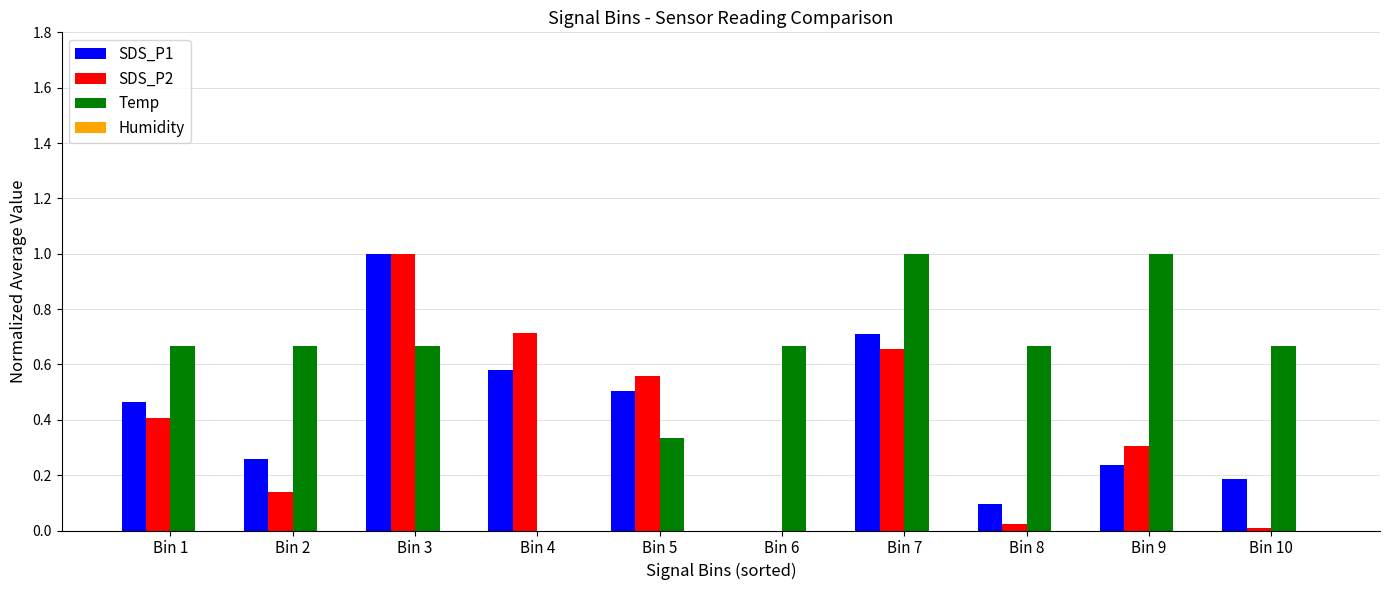

True or false: SDS_P1 has a value of 0.2 at Bin 1.

False